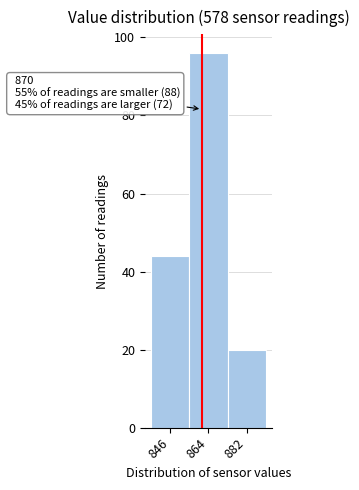

Reading left to right, what are all the values shown in this chart?

846=44	864=96	882=20